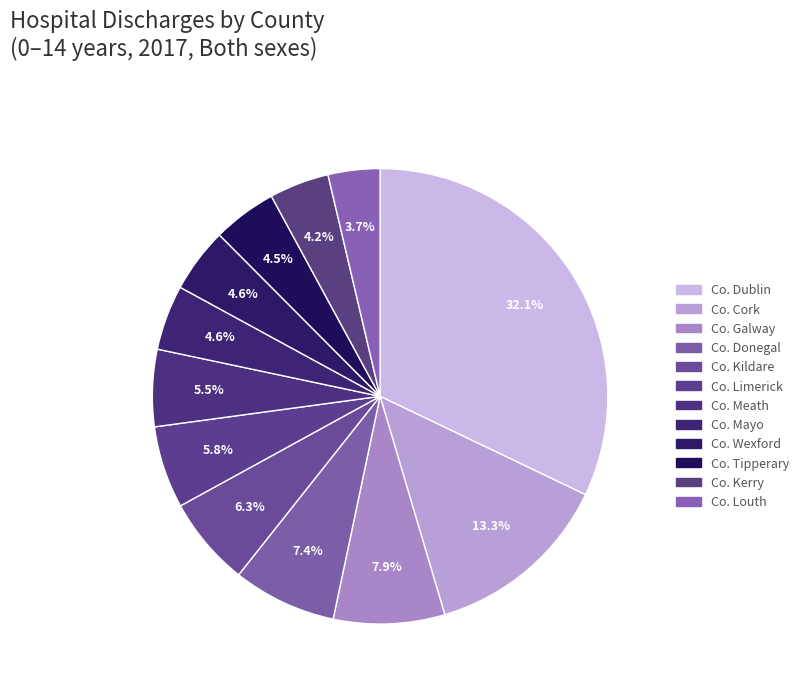

How many segments does this pie chart have?

12